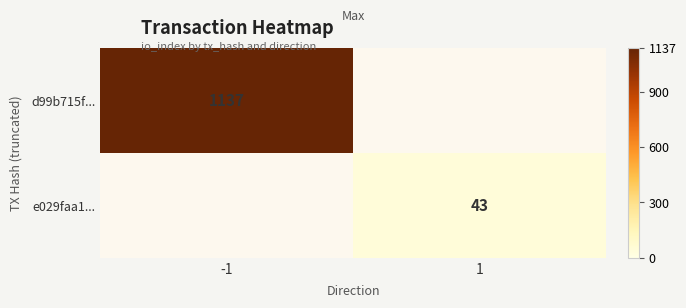

What is the approximate value of e029faa1... at 1?

43.0